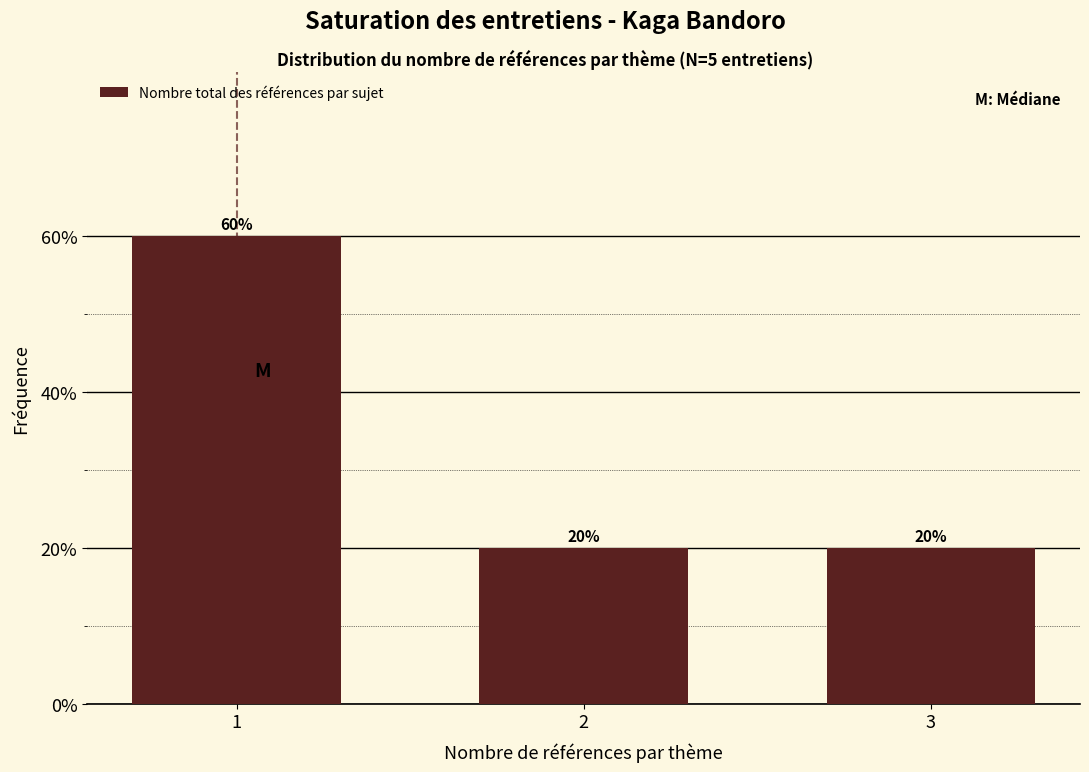

Does the chart contain any negative values?

No